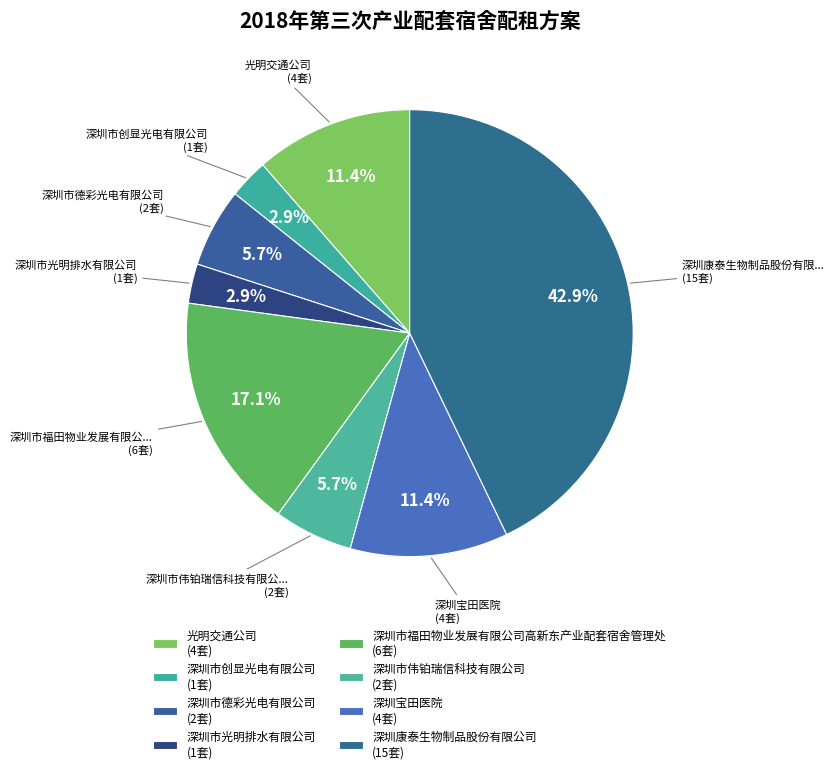

Does any single category account for the majority?

No